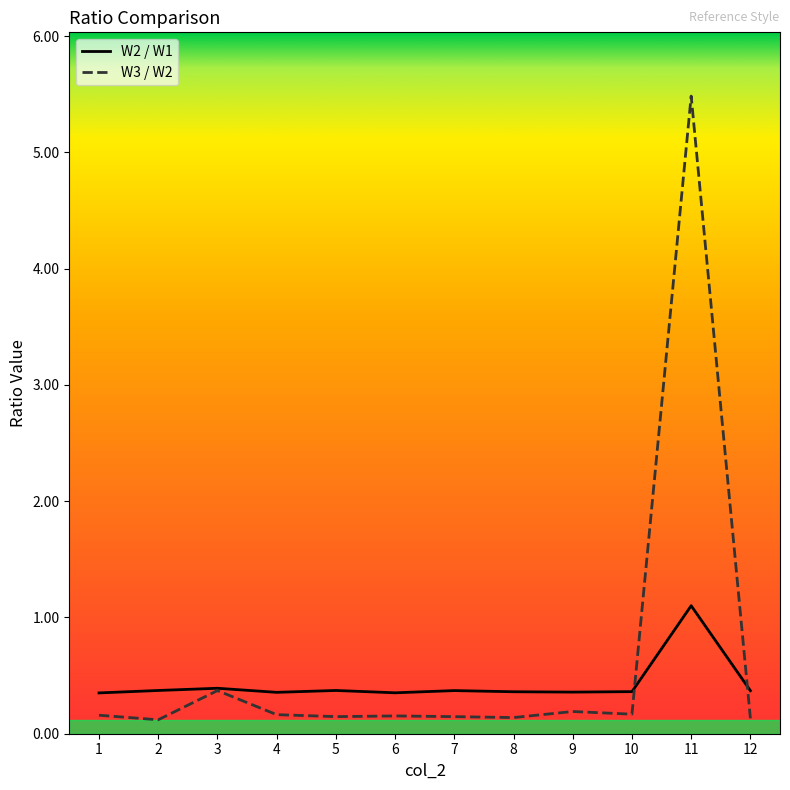

Is the value of W3 / W2 at 1 greater than the value of W2 / W1 at 1?

No